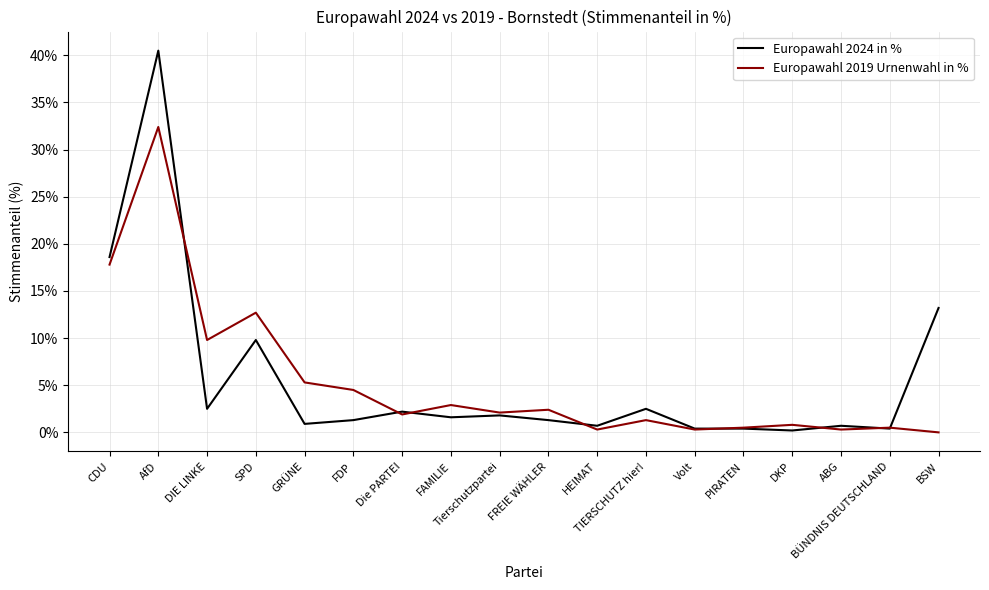

What is the spread (max minus min) of values at Volt?

0.1